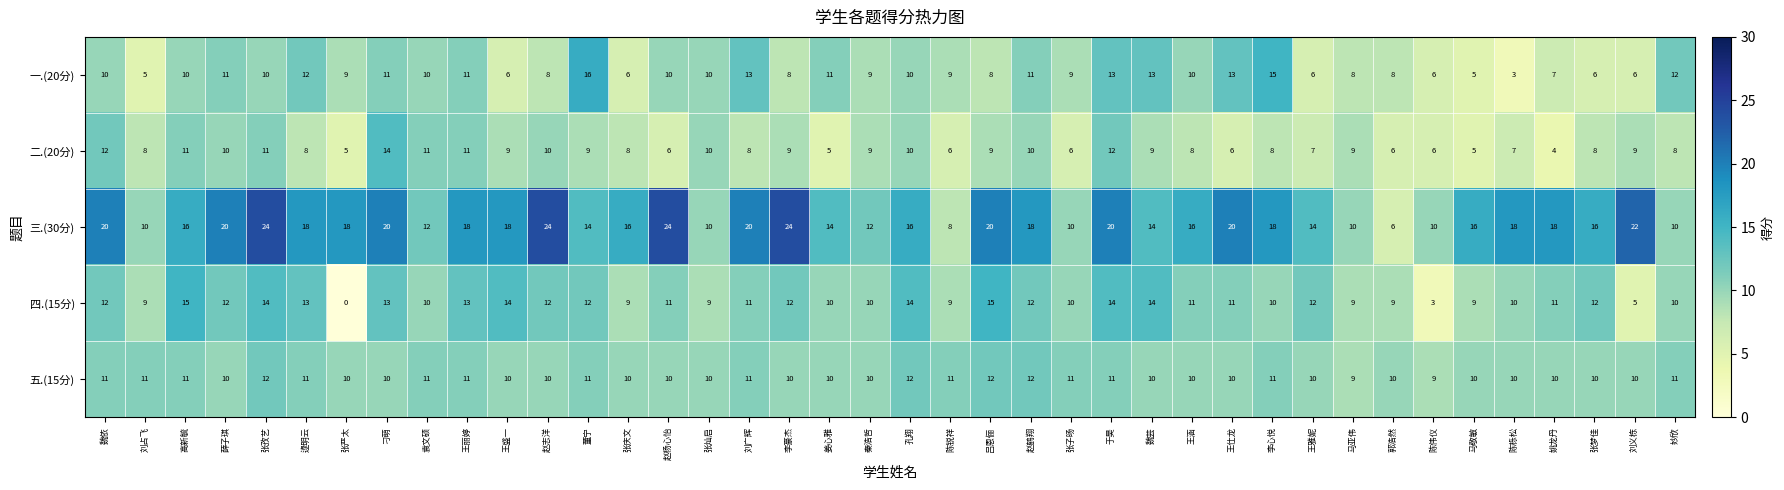

What is the sum of the 四.(15分) values at 张子旸 and 张庆文?

19